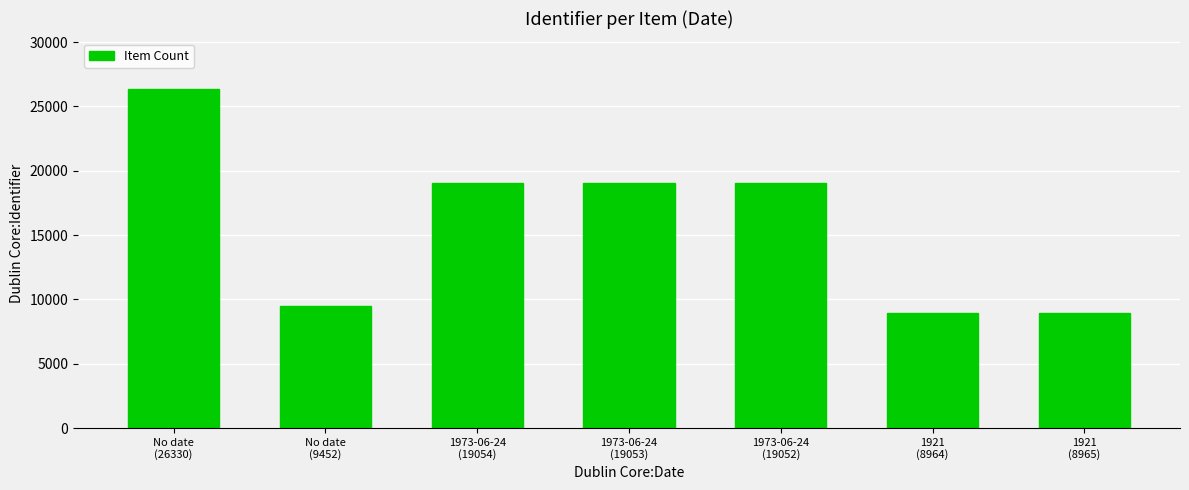

What is the label of the 2nd bar from the left?

No date
(9452)